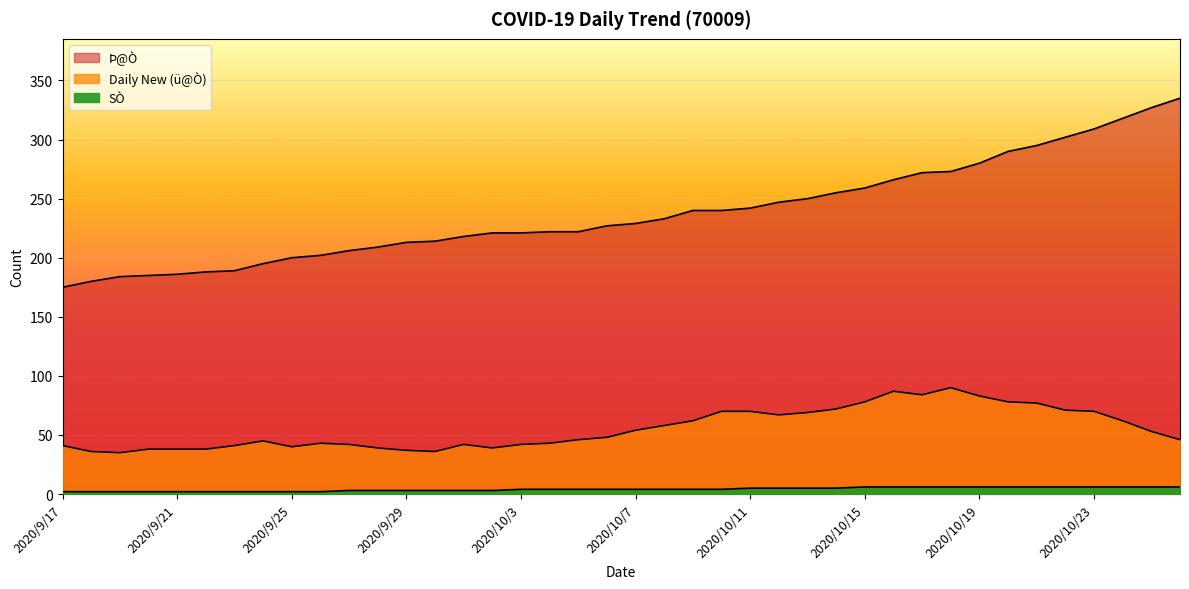

What is the label of the 6th point from the right?

2020/10/21